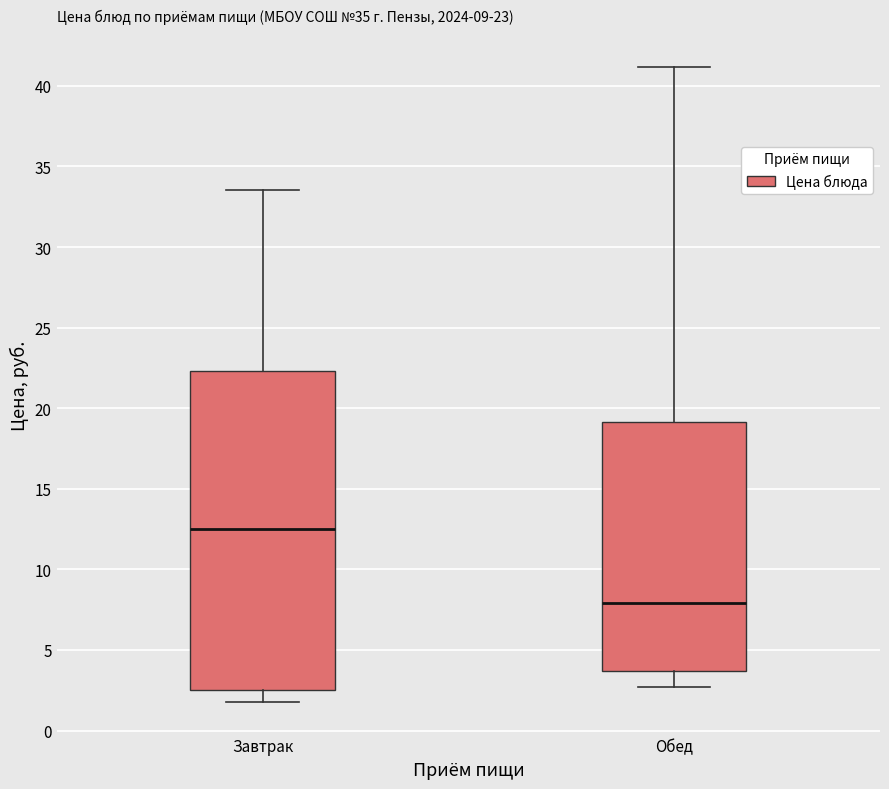

Which box is the tallest, from its lower edge to its upper edge?

Завтрак